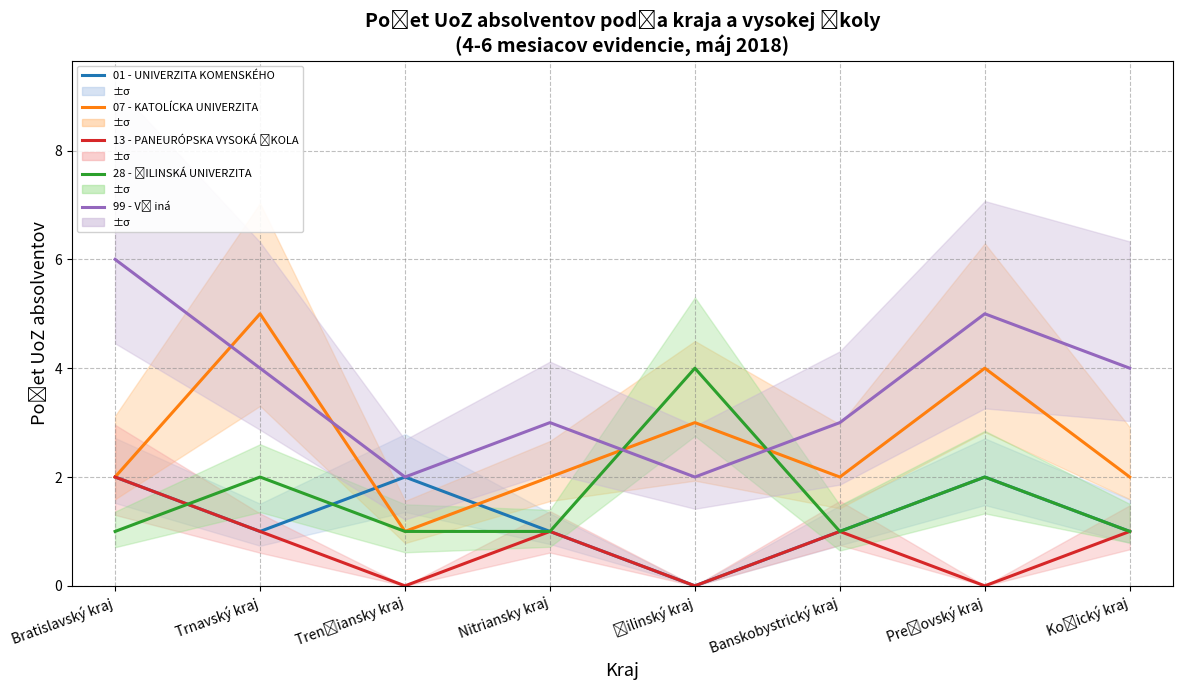

Where is the first local maximum for 07 - KATOLÍCKA UNIVERZITA?

Trnavský kraj